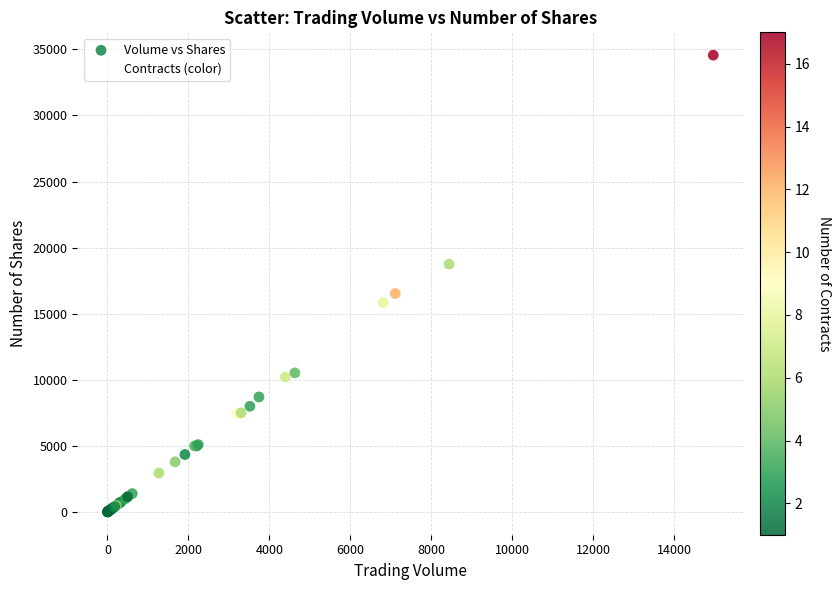

What Y value in the scatter plot is closest to 17286?

16533